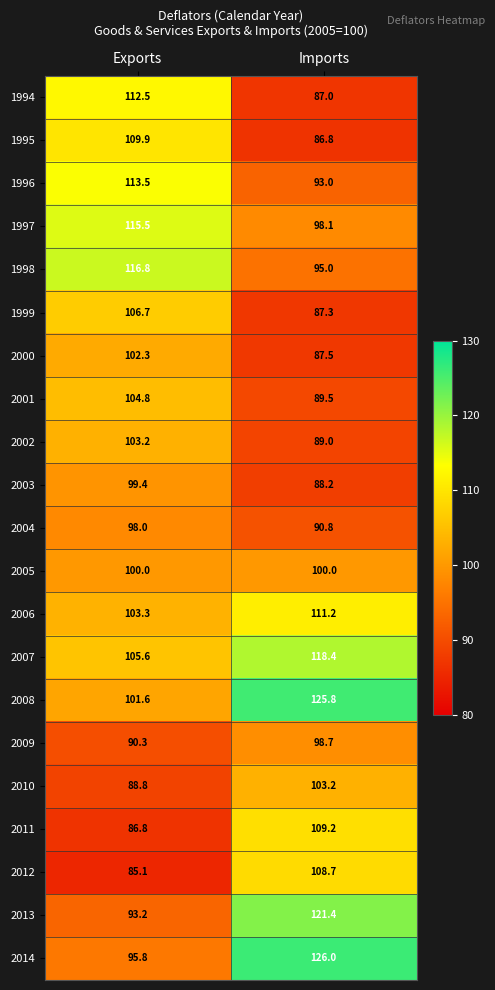

What is the difference between the maximum and minimum values in the 2002 series?

14.2